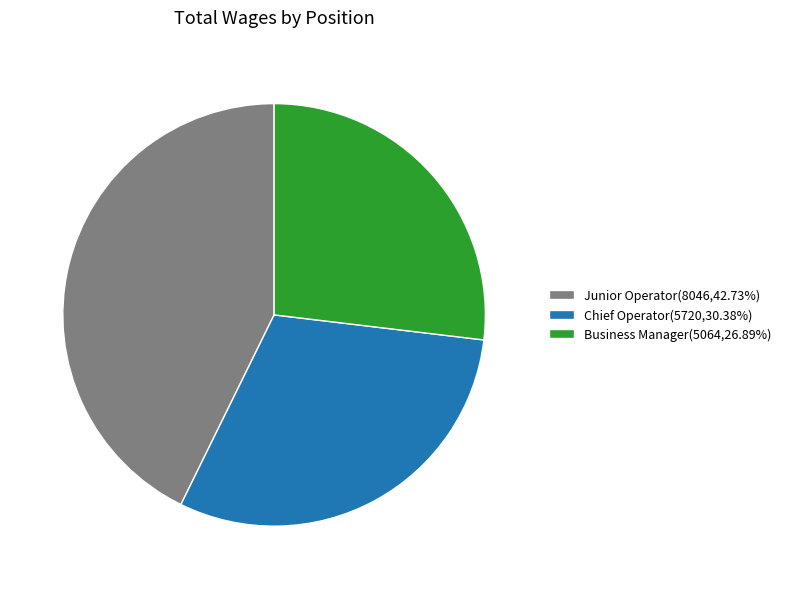

Count the number of slices in the pie.

3